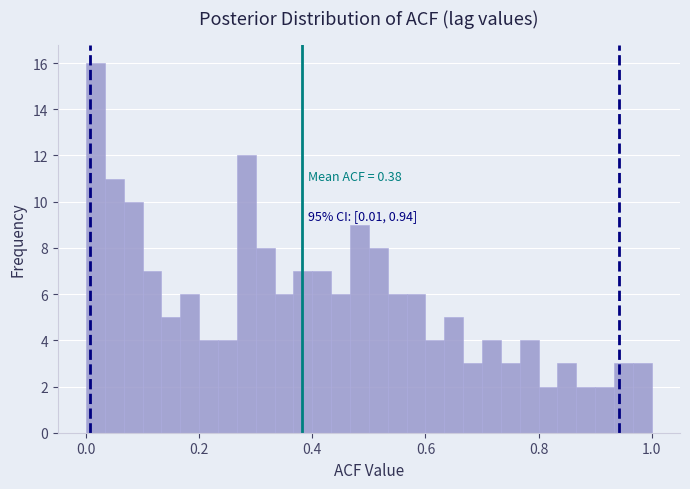

Around what value on the x-axis is the tallest bar? Give the approximate position of its centre, as read against the axis.

0.02